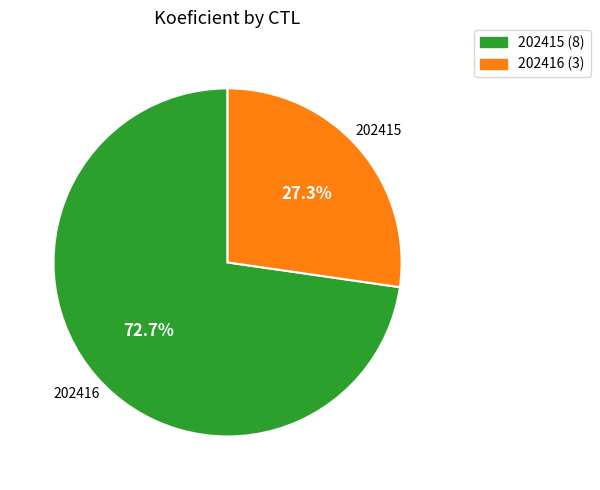

Between 202416 and 202415, which is larger?

202415